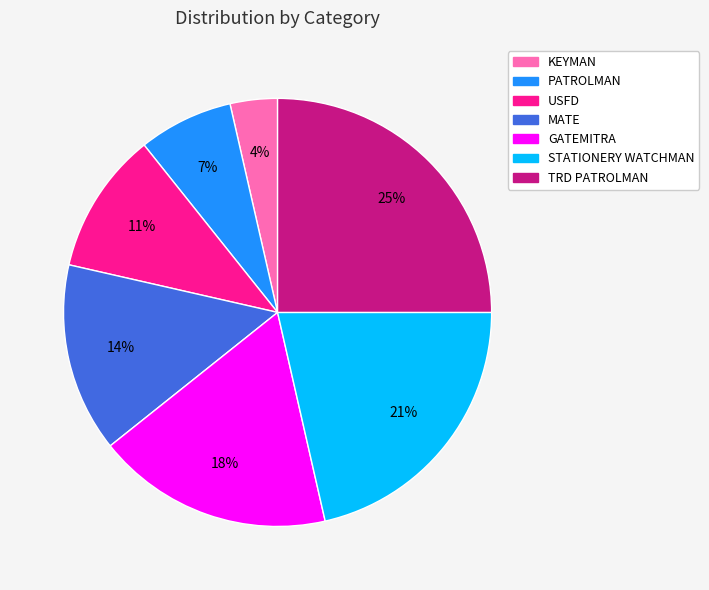

How many slices are in this pie chart?

7